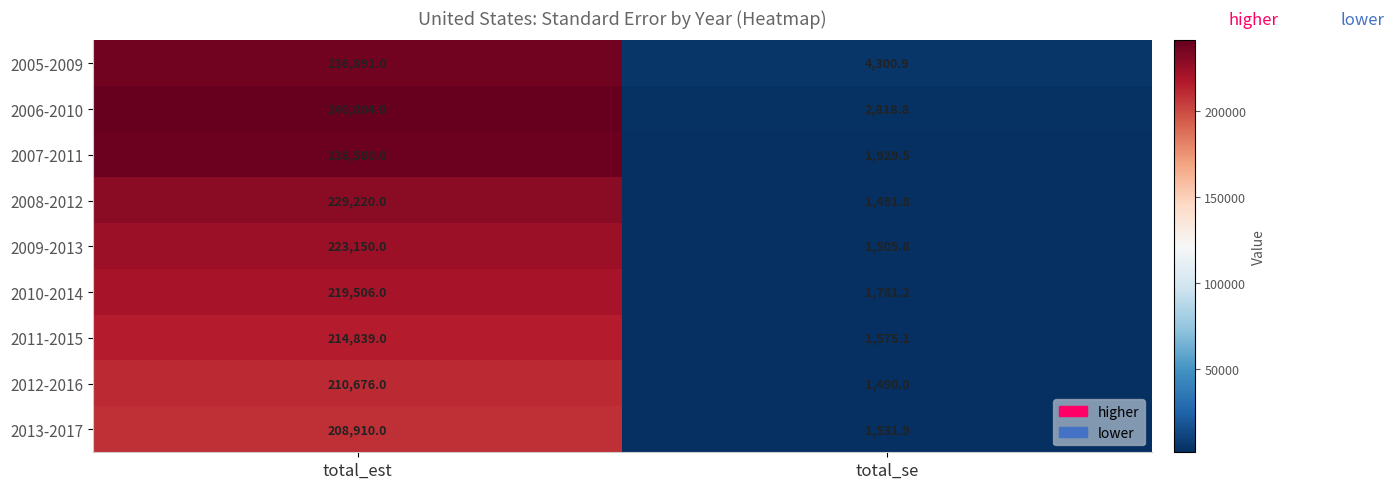

At which label is 2010-2014 closest to 110643?

total_se